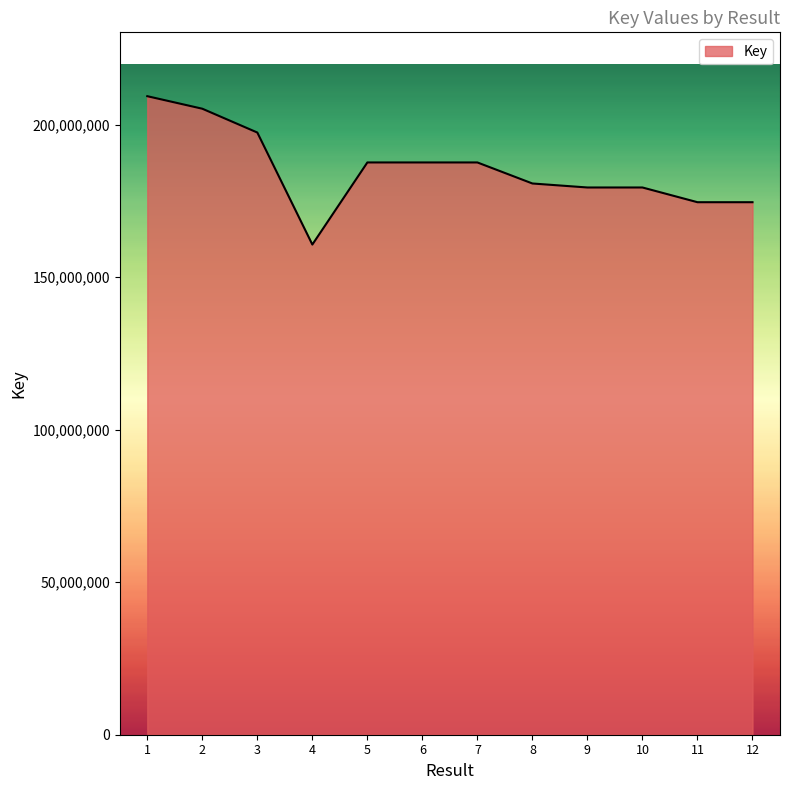

What is the change in value from 4 to 6?

+26911596